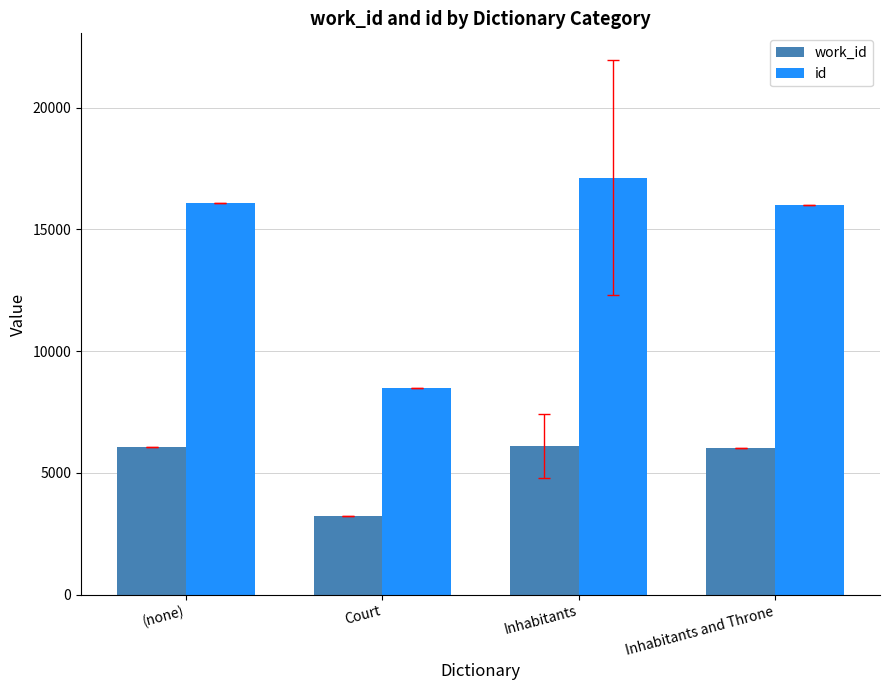

How many data points in work_id are less than 6074?

2